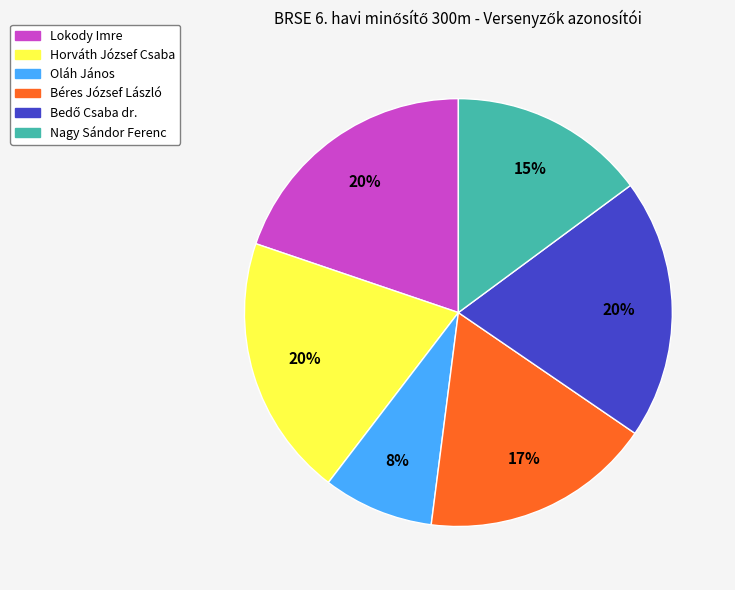

Which slice is the smallest?

Oláh János